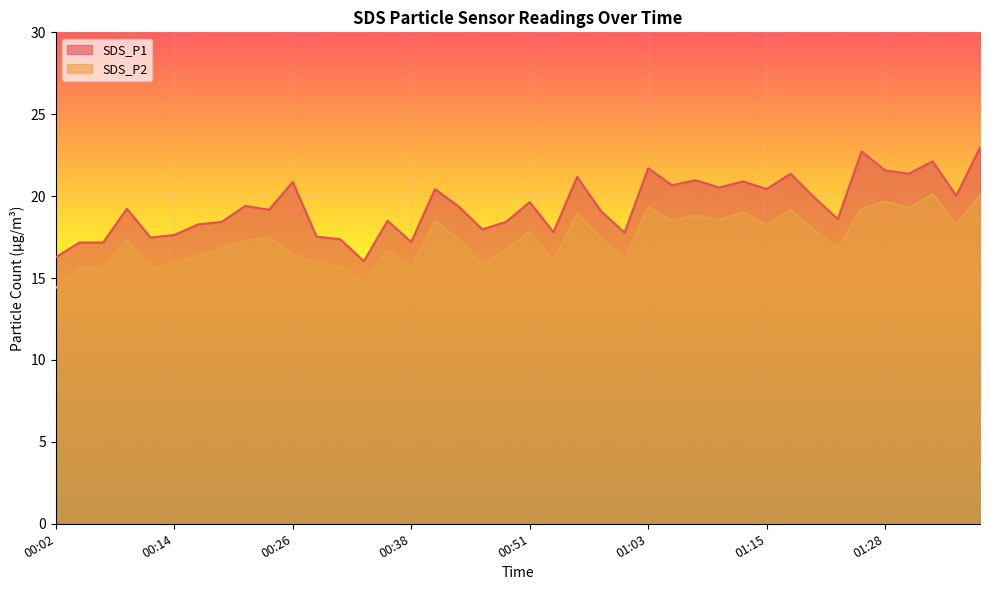

At which label does SDS_P2 first exceed 17?

00:09